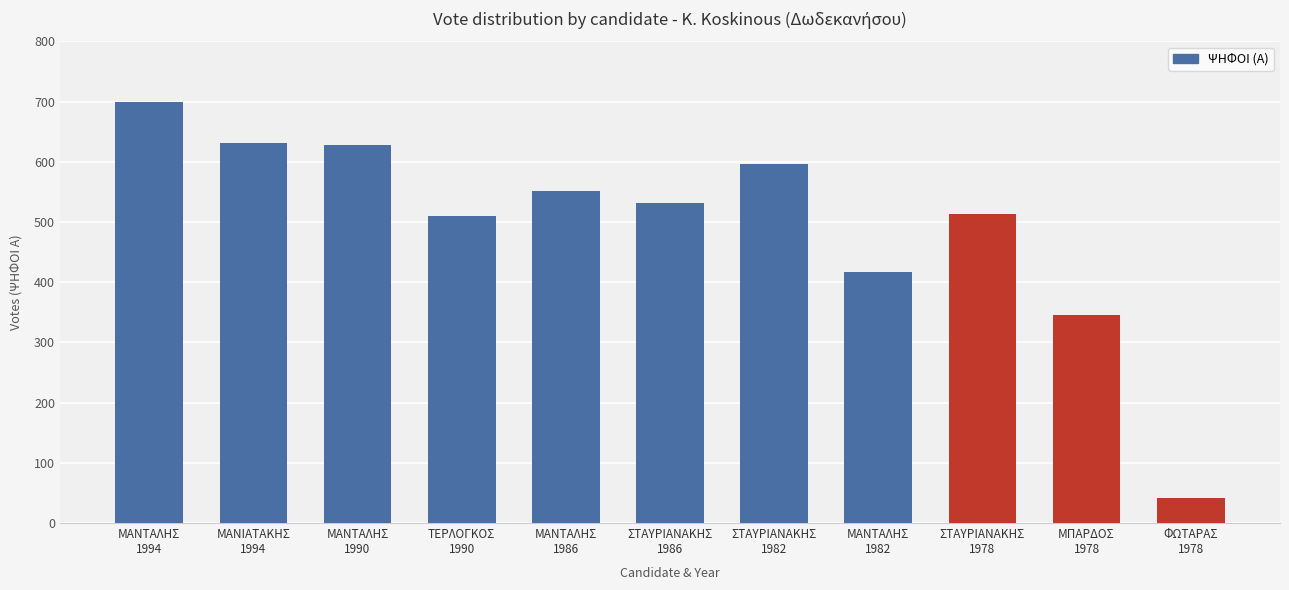

What is the difference between the maximum and minimum values?

659